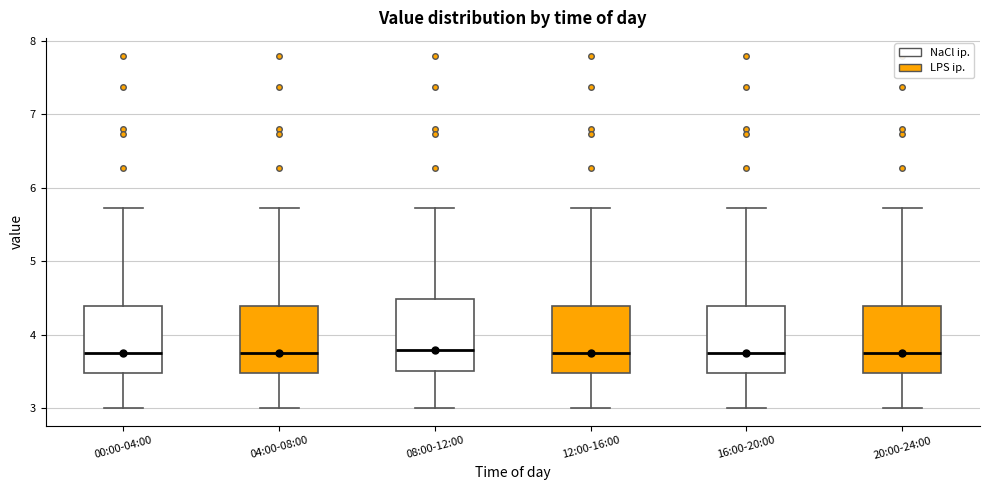

Reading left to right, read every box against the y-axis: the position of its median line, the range the box covers, and the ends of its whiskers. The values are not printed on the chart, so give them approximately, as read against the axis.

00:00-04:00: median 3.8, box 3.5 to 4.4, whiskers 3.0 to 5.7
04:00-08:00: median 3.8, box 3.5 to 4.4, whiskers 3.0 to 5.7
08:00-12:00: median 3.8, box 3.5 to 4.5, whiskers 3.0 to 5.7
12:00-16:00: median 3.8, box 3.5 to 4.4, whiskers 3.0 to 5.7
16:00-20:00: median 3.8, box 3.5 to 4.4, whiskers 3.0 to 5.7
20:00-24:00: median 3.8, box 3.5 to 4.4, whiskers 3.0 to 5.7